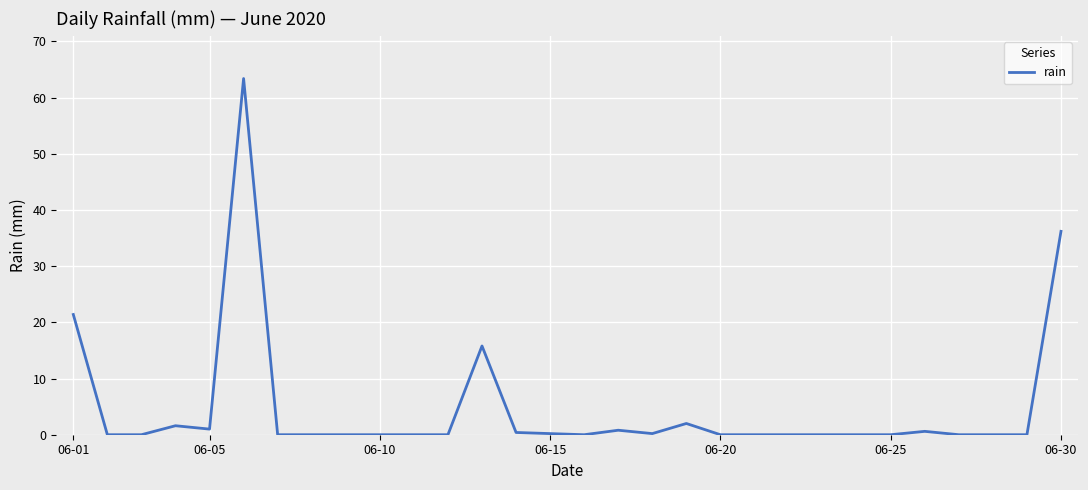

What is the maximum value shown in the chart?

63.4